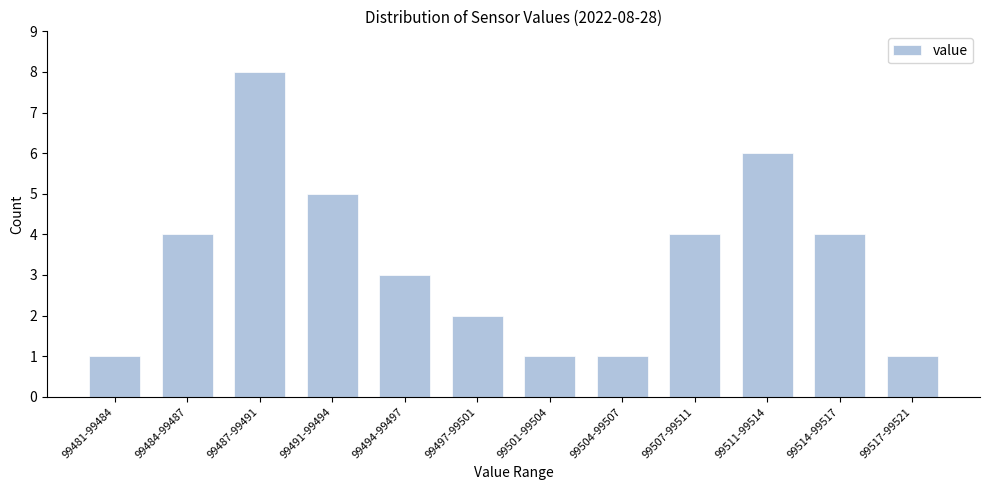

Reading left to right, transcribe all the data shown in this chart.

99481-99484=1	99484-99487=4	99487-99491=8	99491-99494=5	99494-99497=3	99497-99501=2	99501-99504=1	99504-99507=1	99507-99511=4	99511-99514=6	99514-99517=4	99517-99521=1